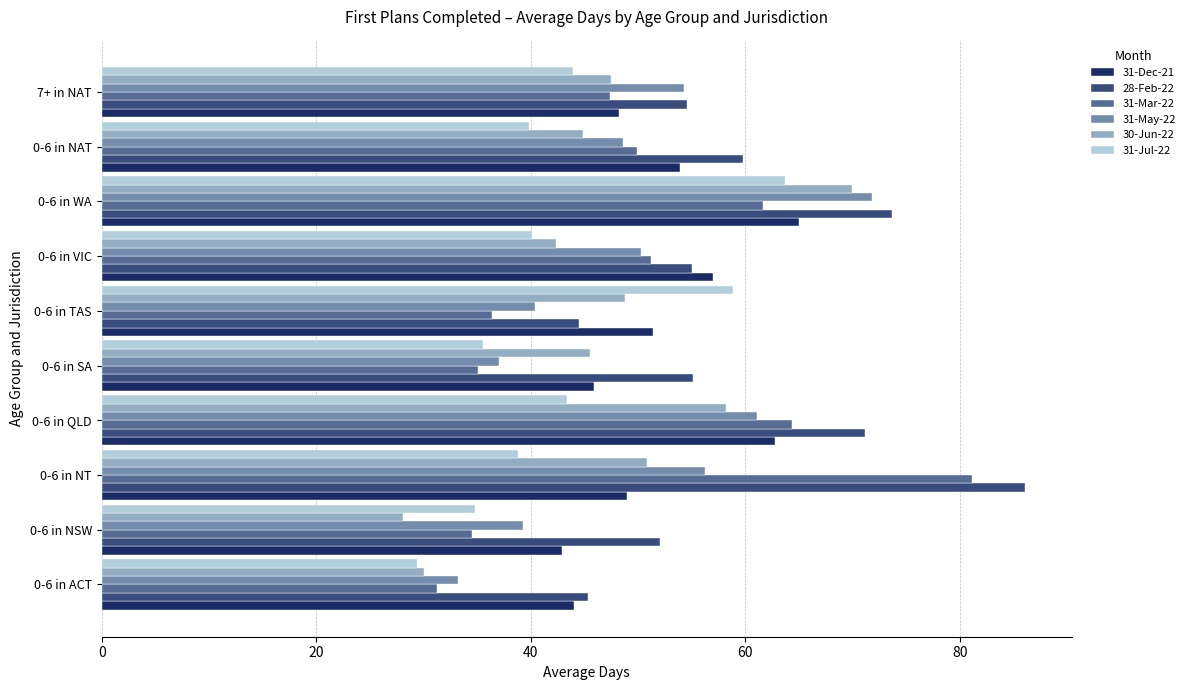

What is the sum of all 31-Mar-22 values?

492.8